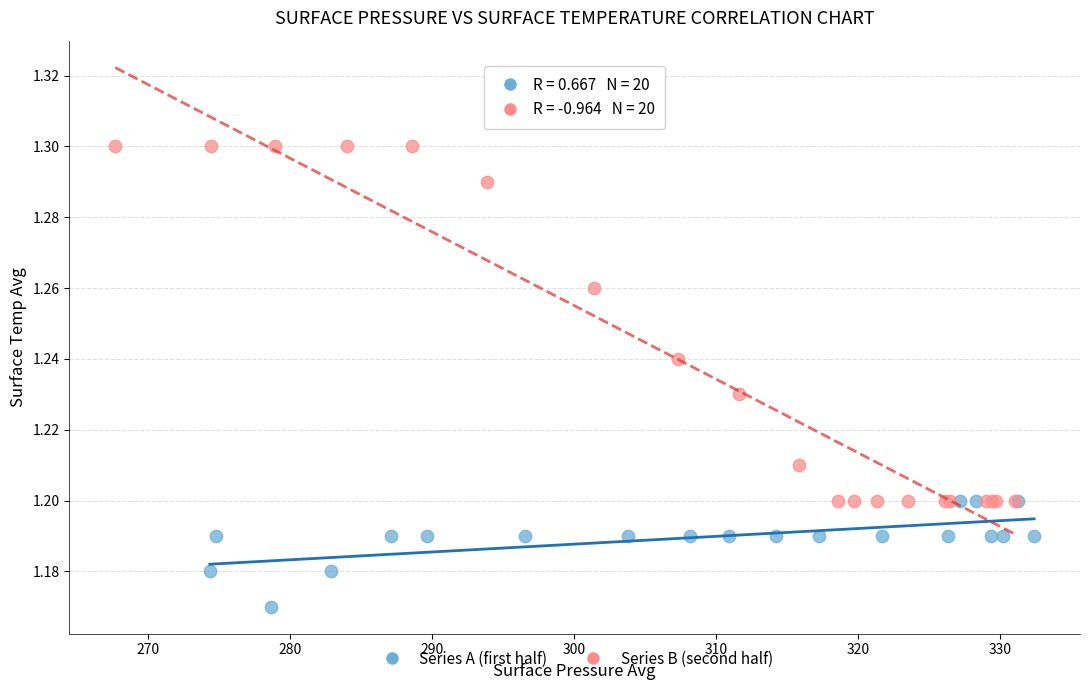

Which series contains the highest Y value?

Series B (second half)